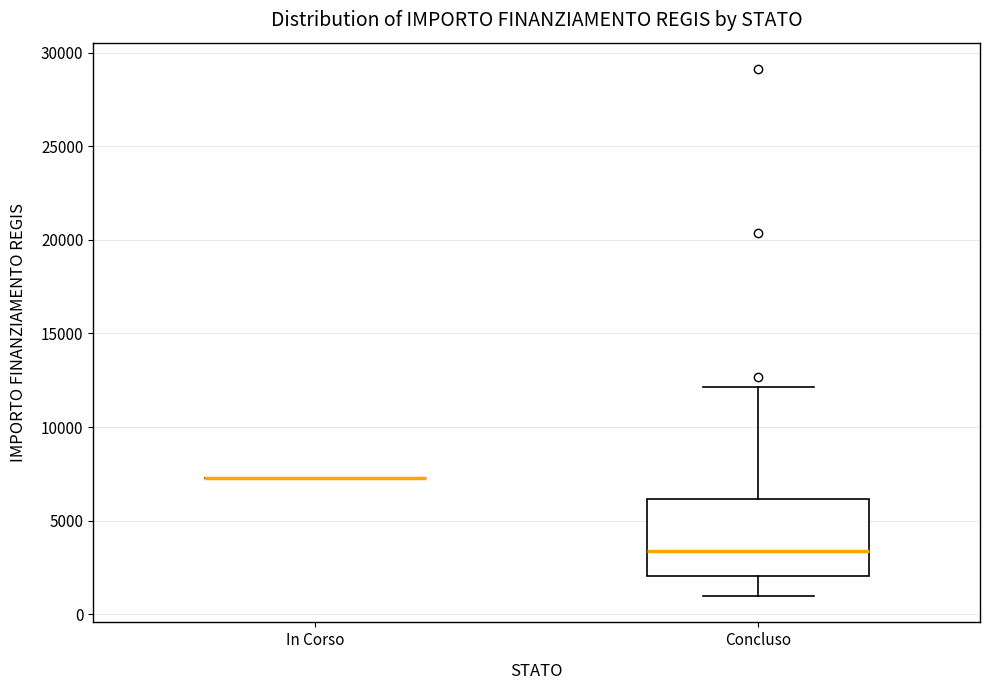

Comparing the boxes themselves (not the whiskers), which one is the tallest?

Concluso